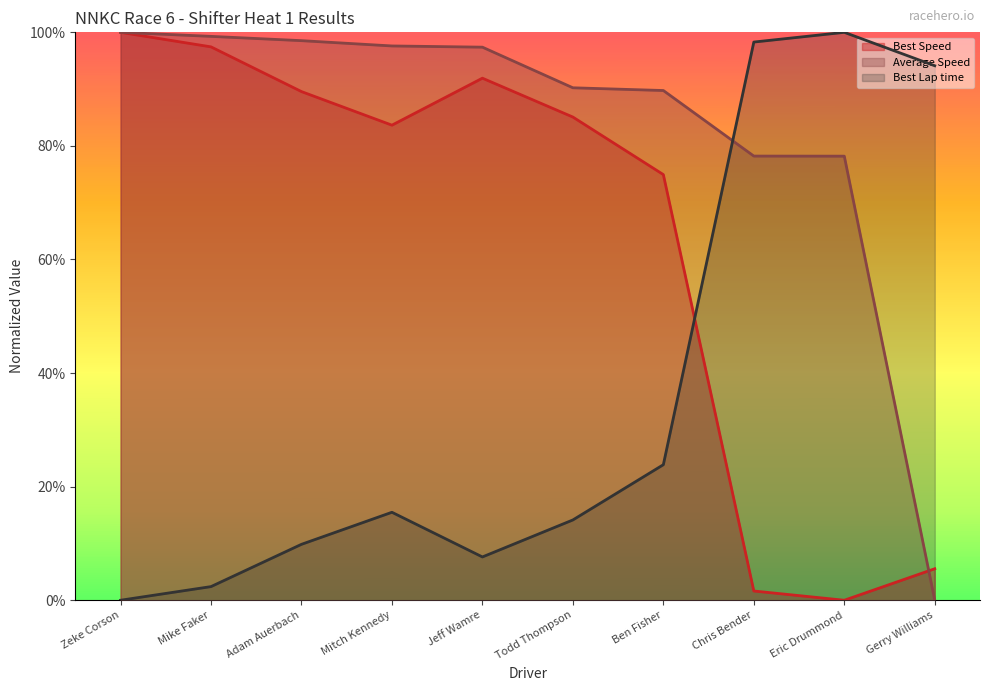

Is the value of Average Speed at Gerry Williams greater than the value of Best Lap time at Mike Faker?

No